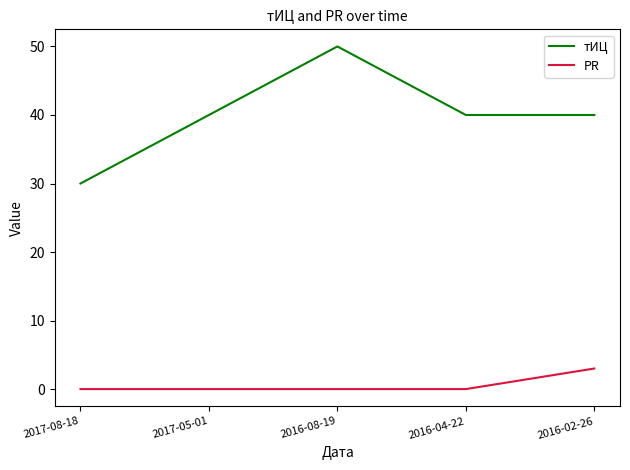

Reading right to left, list all the values displayed in this chart.

тИЦ: 40	40	50	40	30
PR: 3	0	0	0	0